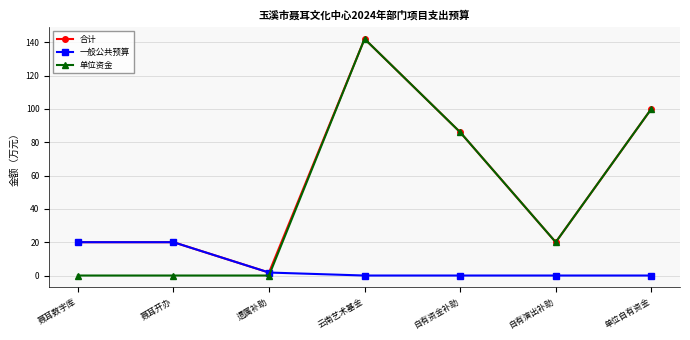

What is the spread (max minus min) of values at 云南艺术基金?

142.0